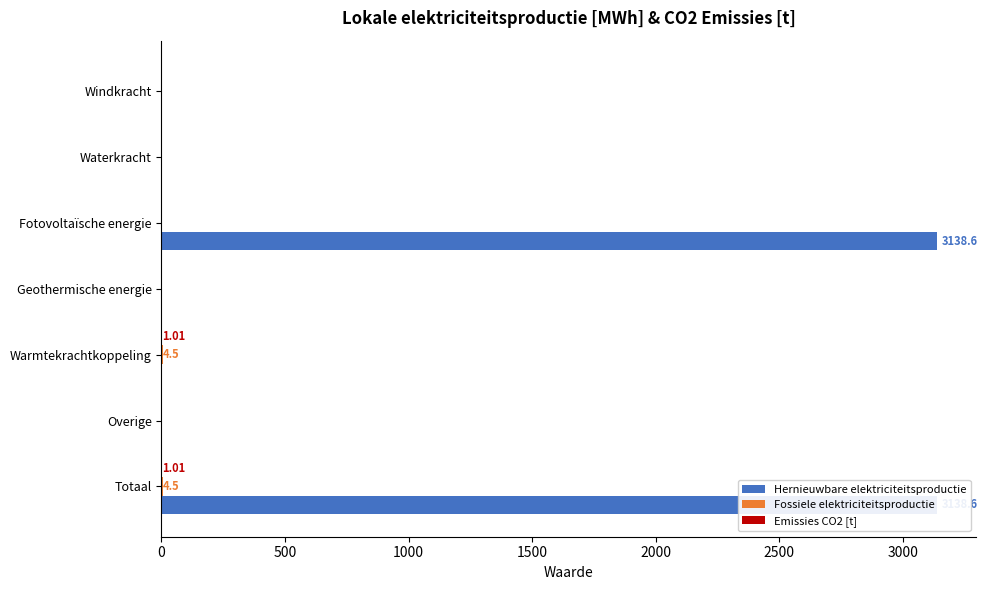

What are all the series names shown in the legend?

Hernieuwbare elektriciteitsproductie, Fossiele elektriciteitsproductie, Emissies CO2 [t]